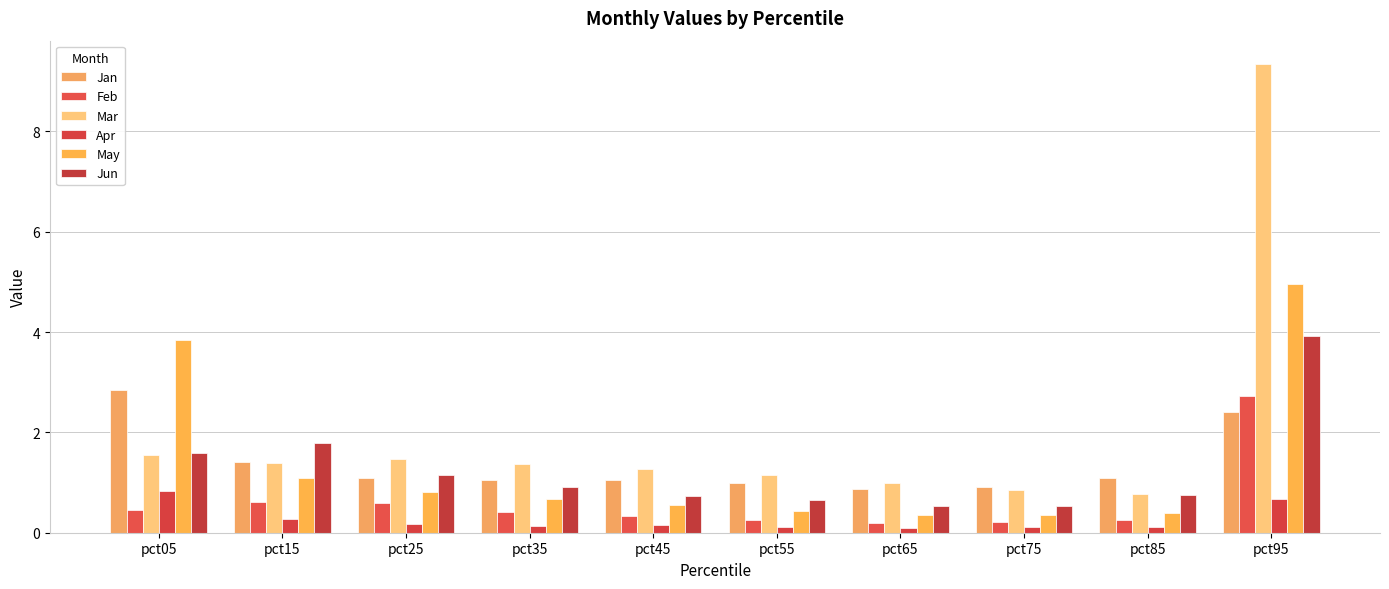

At how many categories does at least one series exceed 8?

1